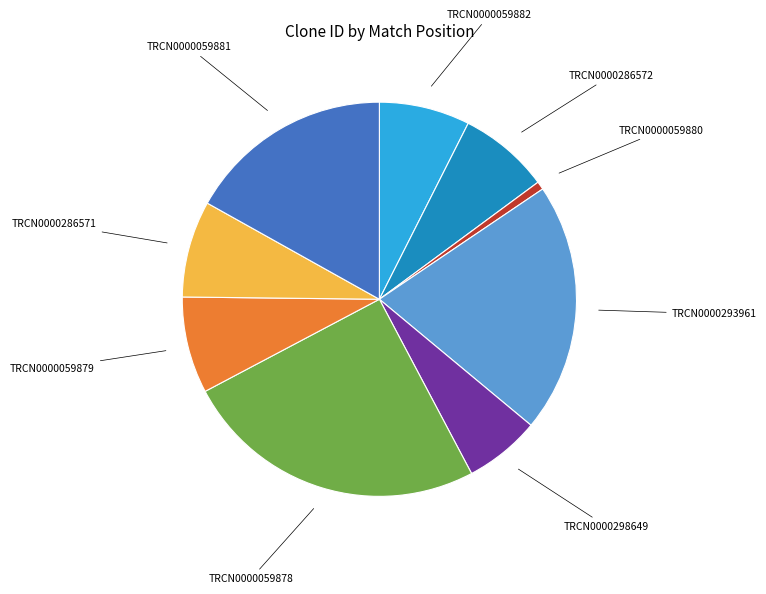

Does any single category account for the majority?

No